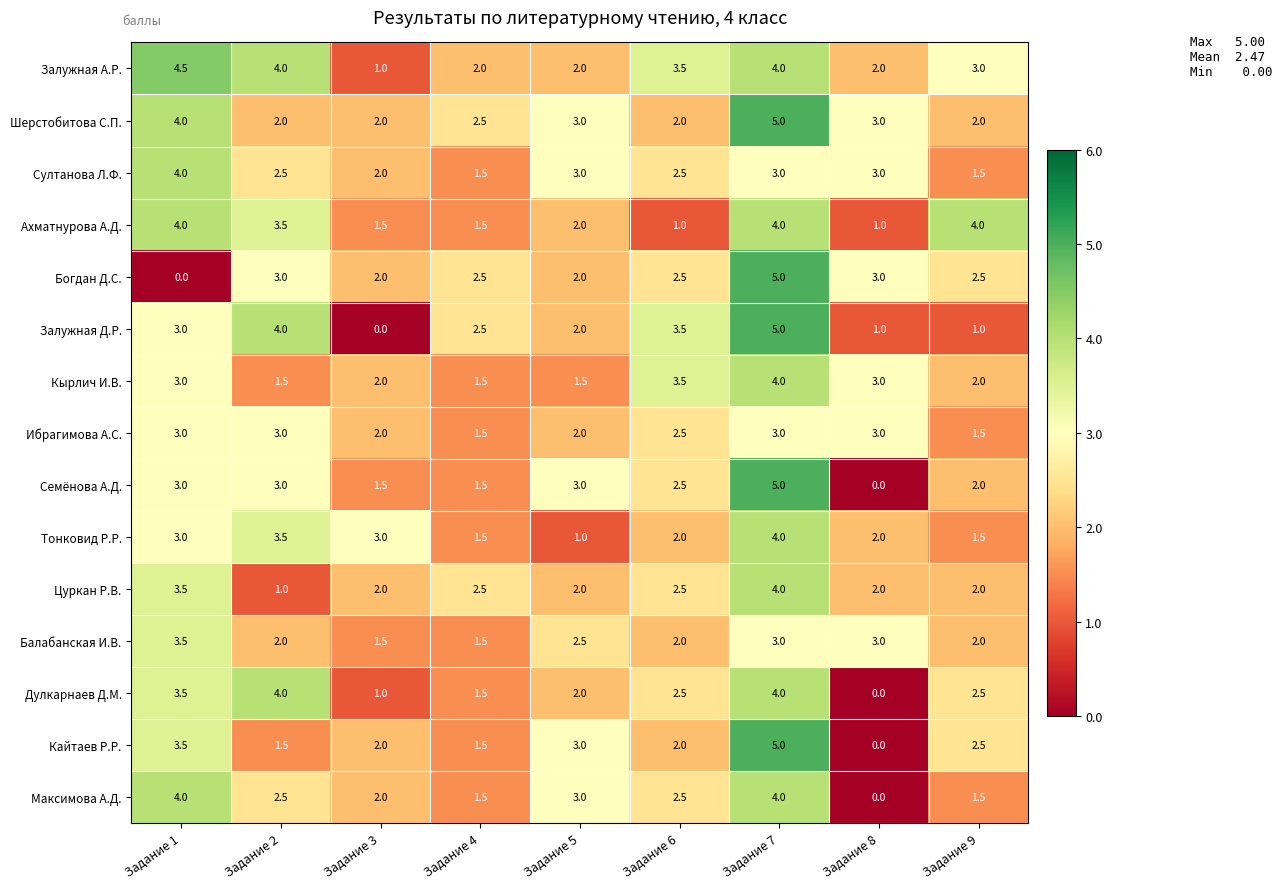

At which category does the chart reach its peak across all series?

Задание 7